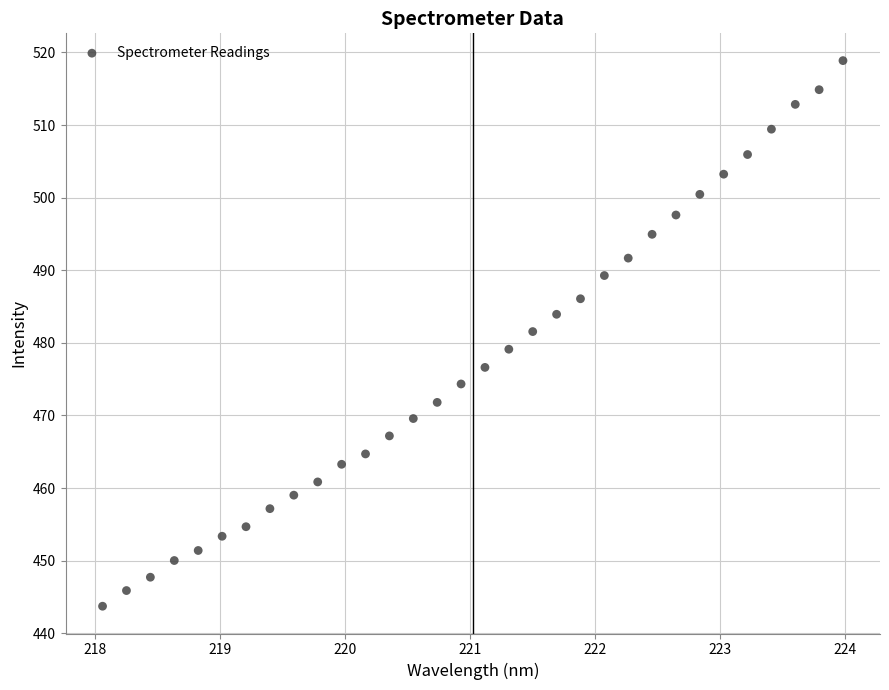

What is the range of X values (max minus min)?

5.9